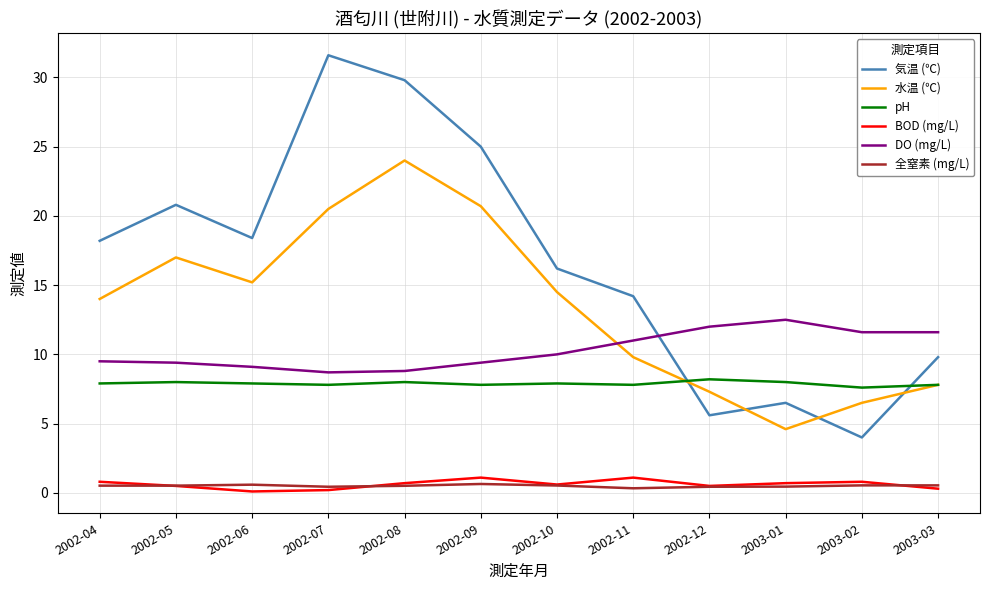

True or false: BOD (mg/L) and pH cross at least once.

False